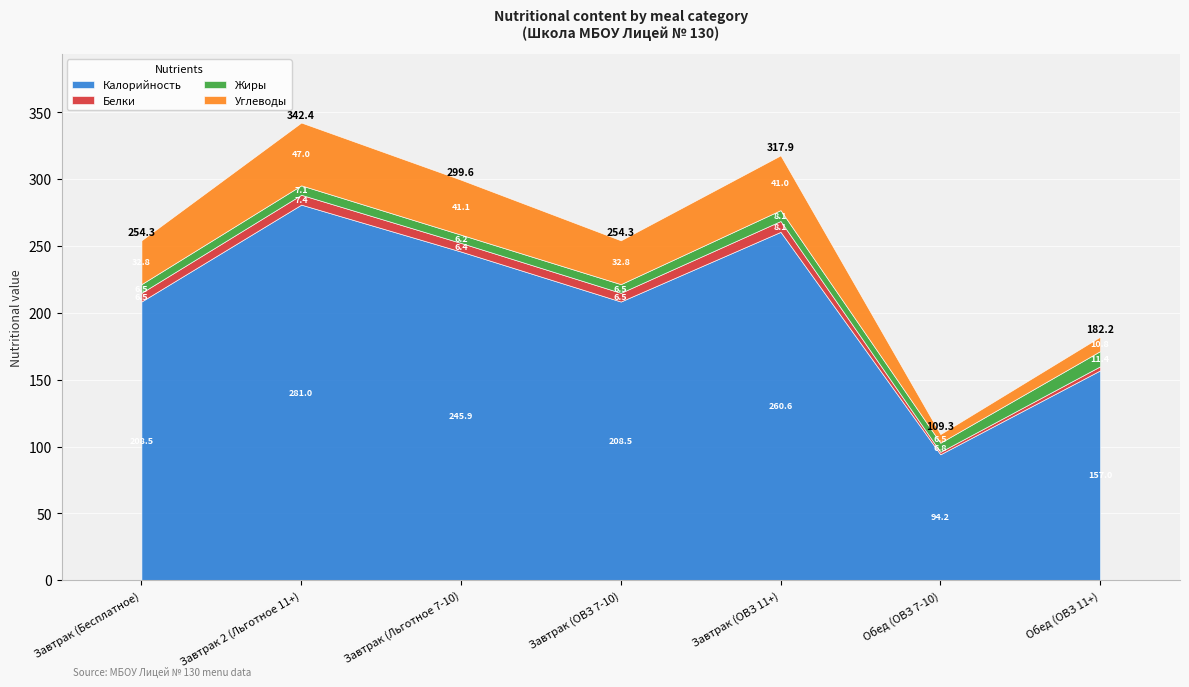

At which category is the sum across all series the highest?

Завтрак 2 (Льготное 11+)